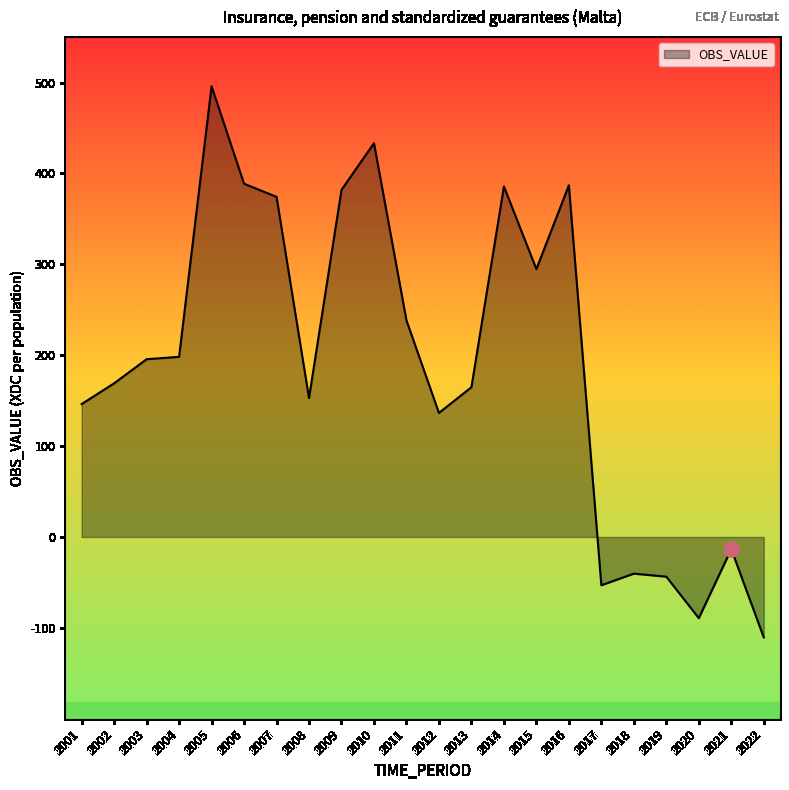

Approximately how many times larger is the value at 2010 compared to 2012?

3.2